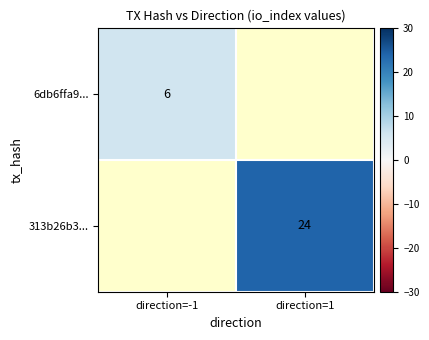

True or false: 6db6ffa9... has a value of 6 at direction=-1.

True